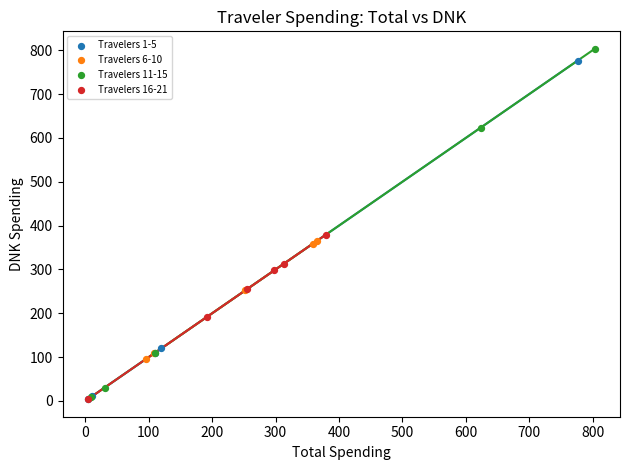

What are all the series names shown in the legend?

Travelers 1-5, Travelers 6-10, Travelers 11-15, Travelers 16-21